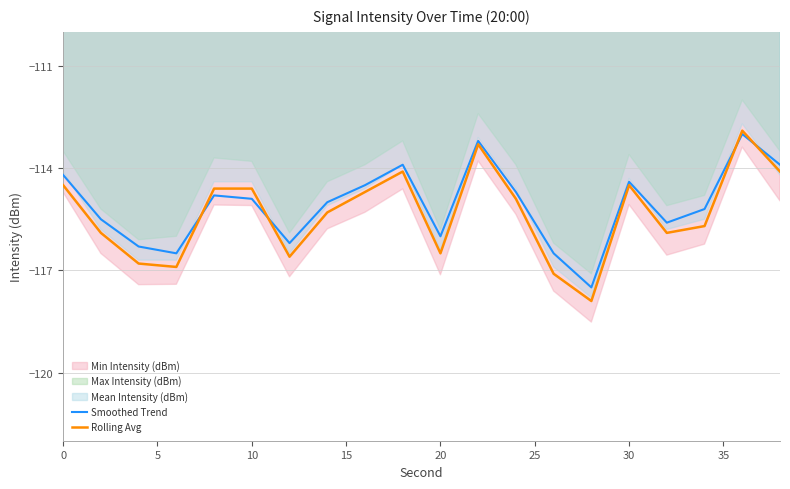

True or false: Smoothed Trend and Rolling Avg intersect in this chart.

True